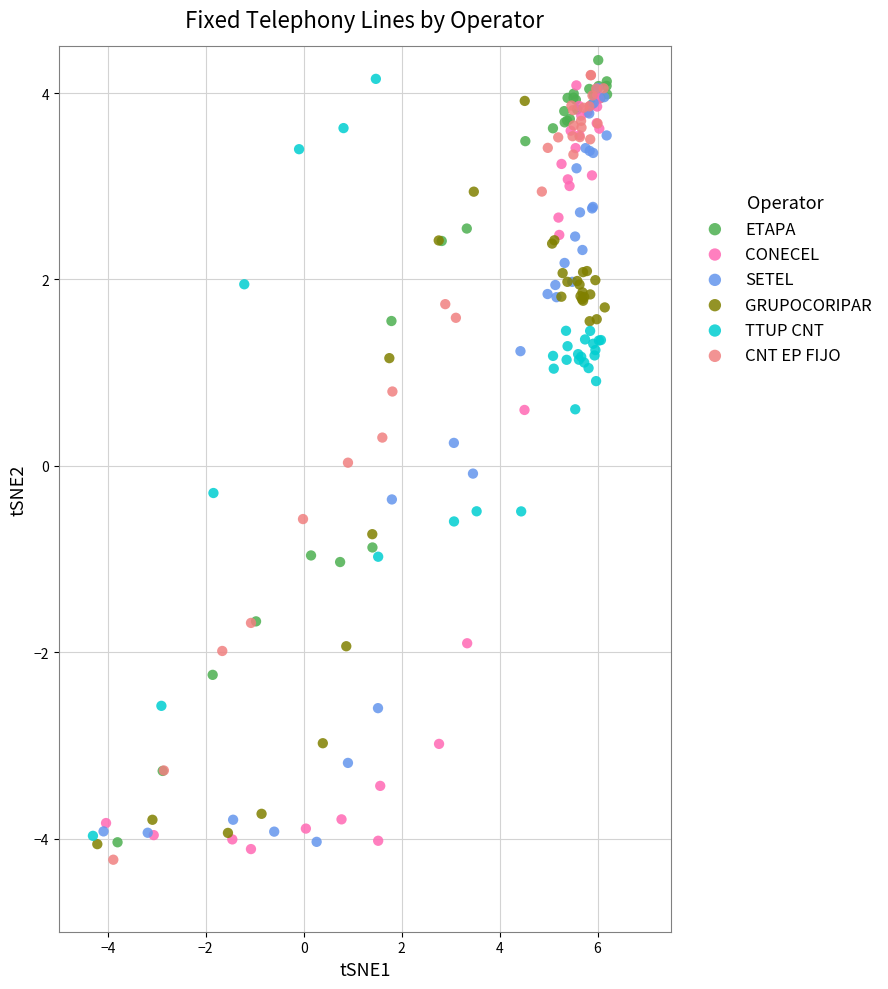

Which series contains the highest Y value?

ETAPA